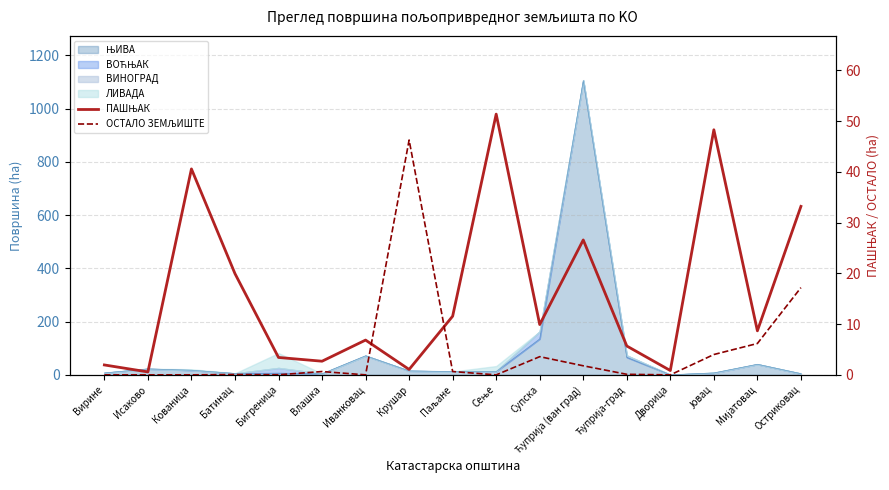

What is the average value of the ПАШЊАК series?

16.1